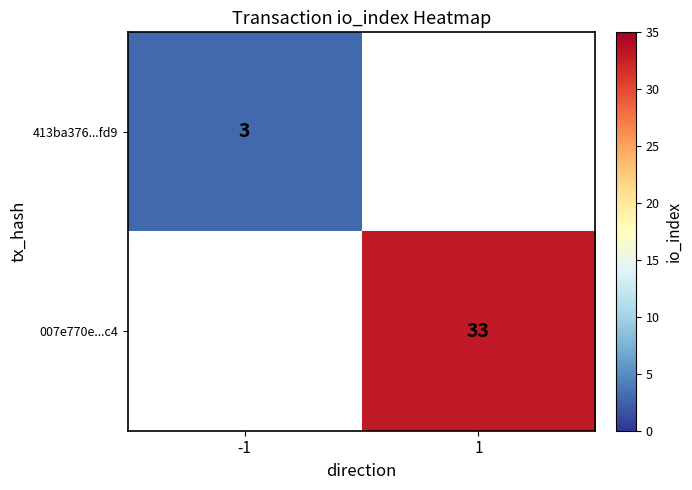

What is the minimum value shown in the chart?

3.0